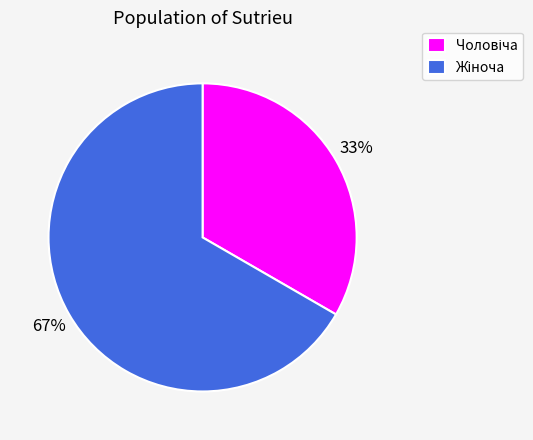

Is there any slice that represents more than half of the pie?

Yes